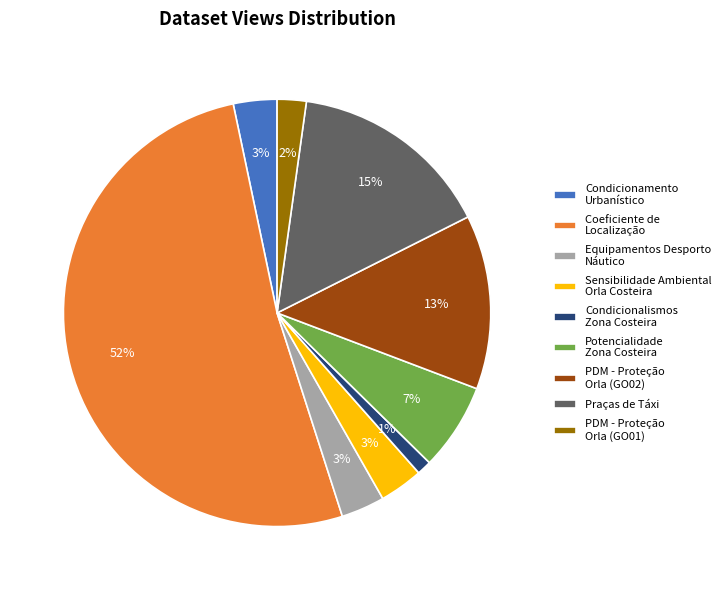

Combined, do PDM - Proteção Orla (GO01) and Condicionamento Urbanístico account for over 50%?

No